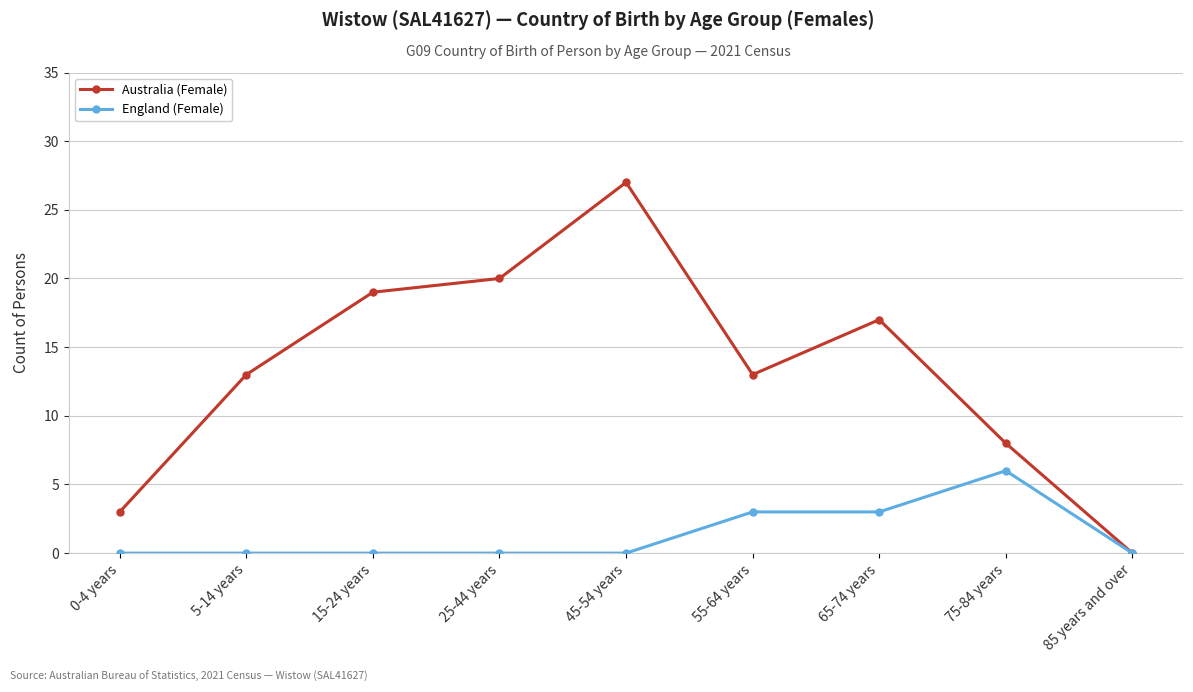

At which label does Australia (Female) reach its minimum?

85 years and over